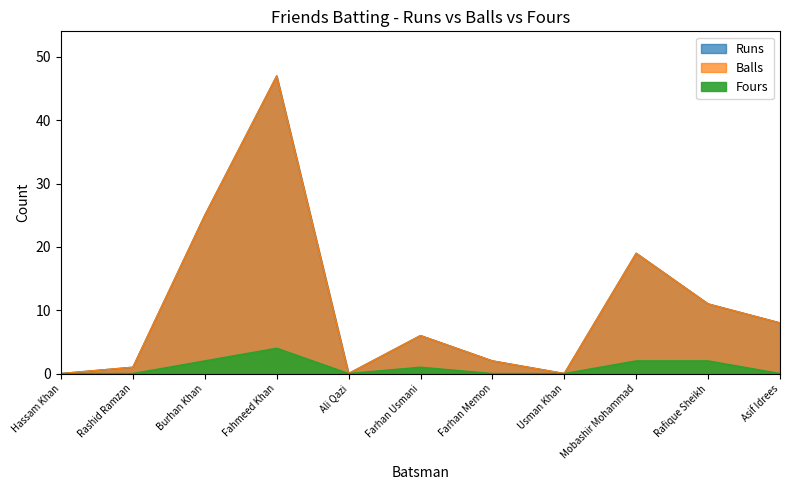

List the labels in order of Runs value, largest first.

Fahmeed Khan, Burhan Khan, Mobashir Mohammad, Rafique Sheikh, Asif Idrees, Farhan Usmani, Farhan Memon, Rashid Ramzan, Hassam Khan, Ali Qazi, Usman Khan